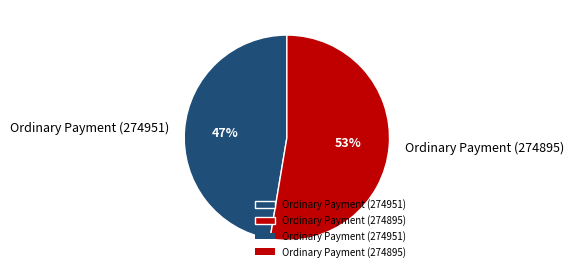

How many slices are in this pie chart?

2